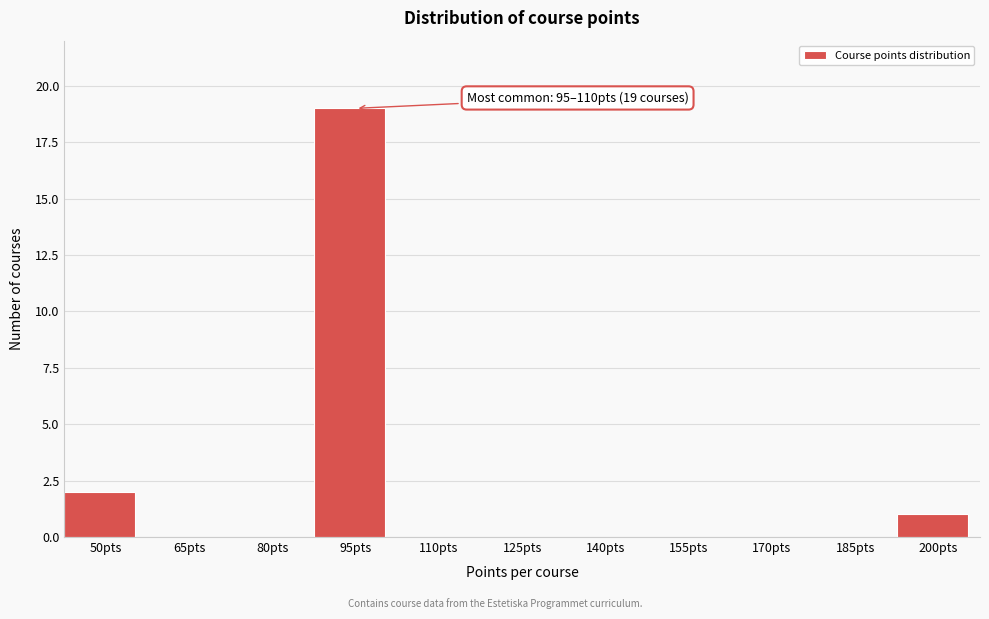

Reading left to right, extract all data points from this chart.

50pts=2	65pts=0	80pts=0	95pts=19	110pts=0	125pts=0	140pts=0	155pts=0	170pts=0	185pts=0	200pts=1